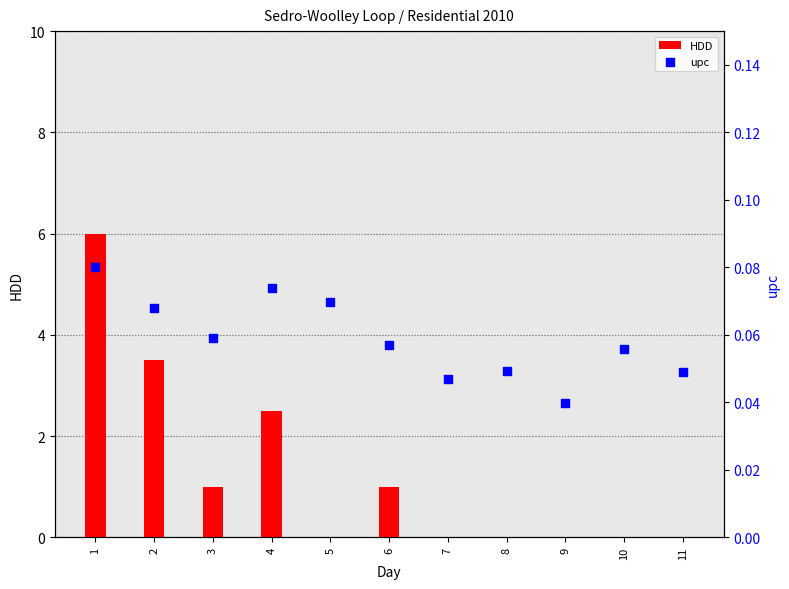

Is the value of HDD at 9 greater than the value of upc at 7?

No